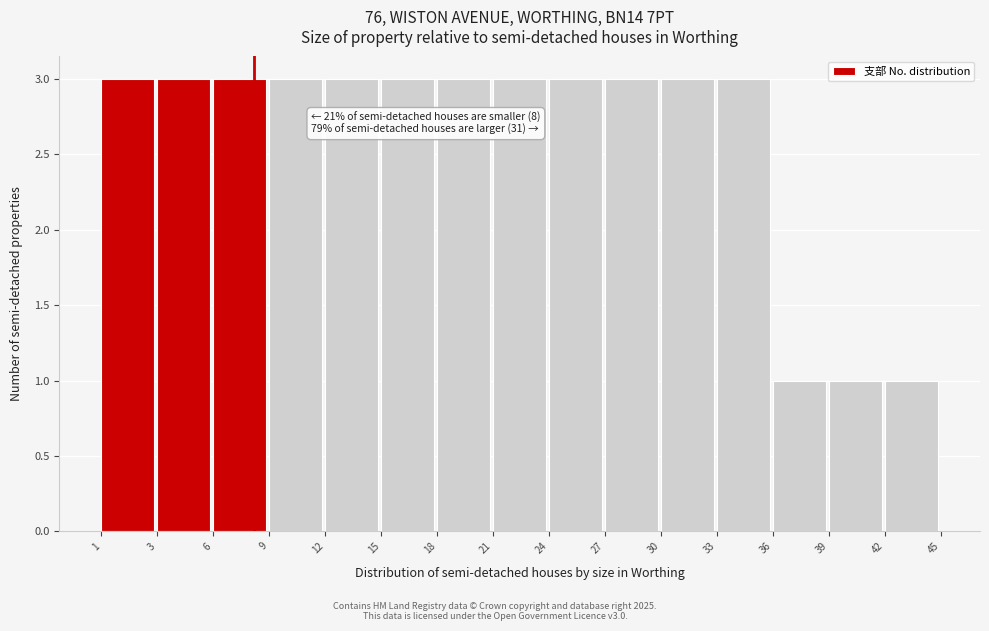

Reading left to right, what are all the values shown in this chart?

1=3	3=3	6=3	9=3	12=3	15=3	18=3	21=3	24=3	27=3	30=3	33=3	36=1	39=1	42=1